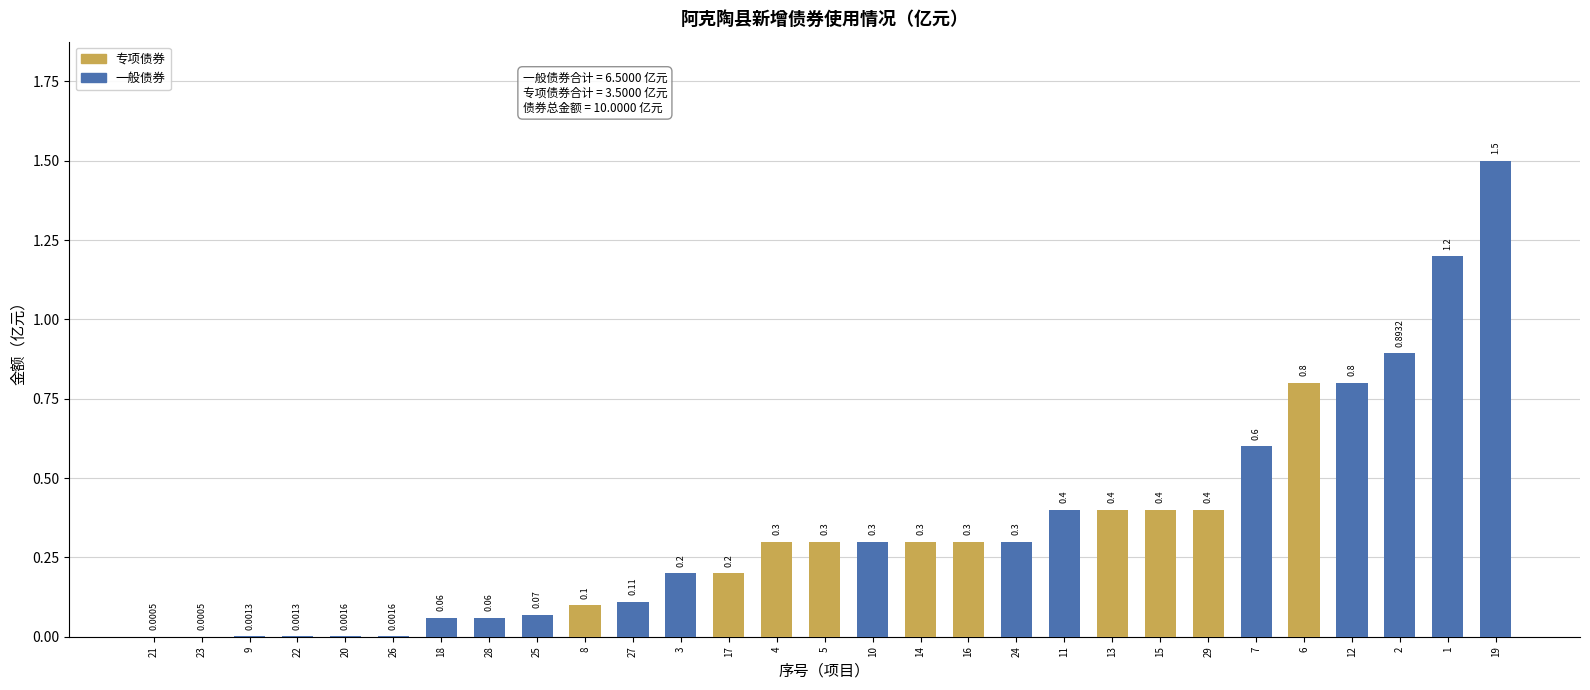

What is the sum of all 专项债券 values?

3.5